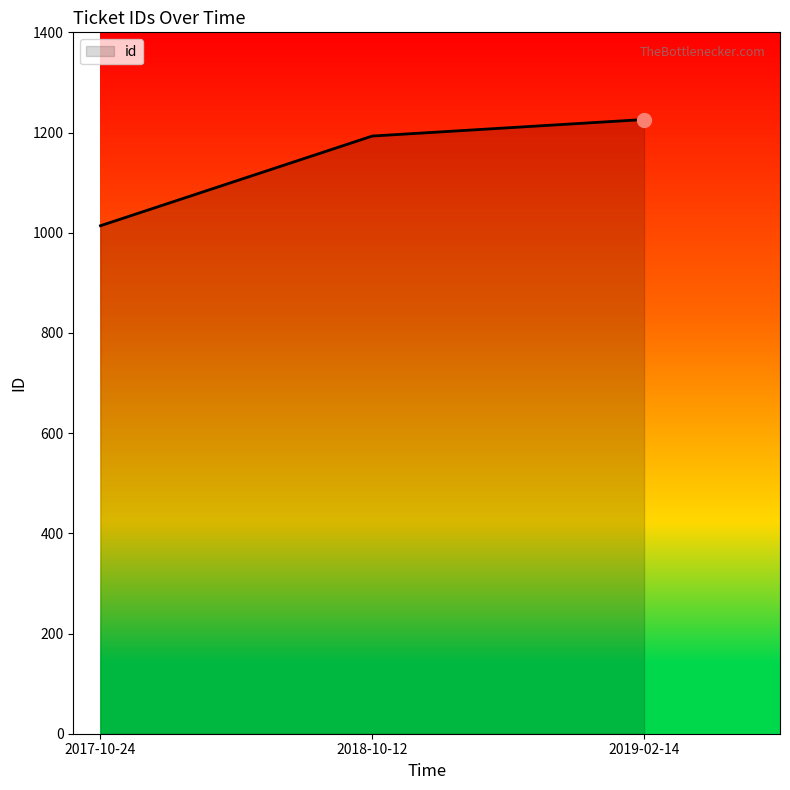

What is the difference between the maximum and minimum values?

212